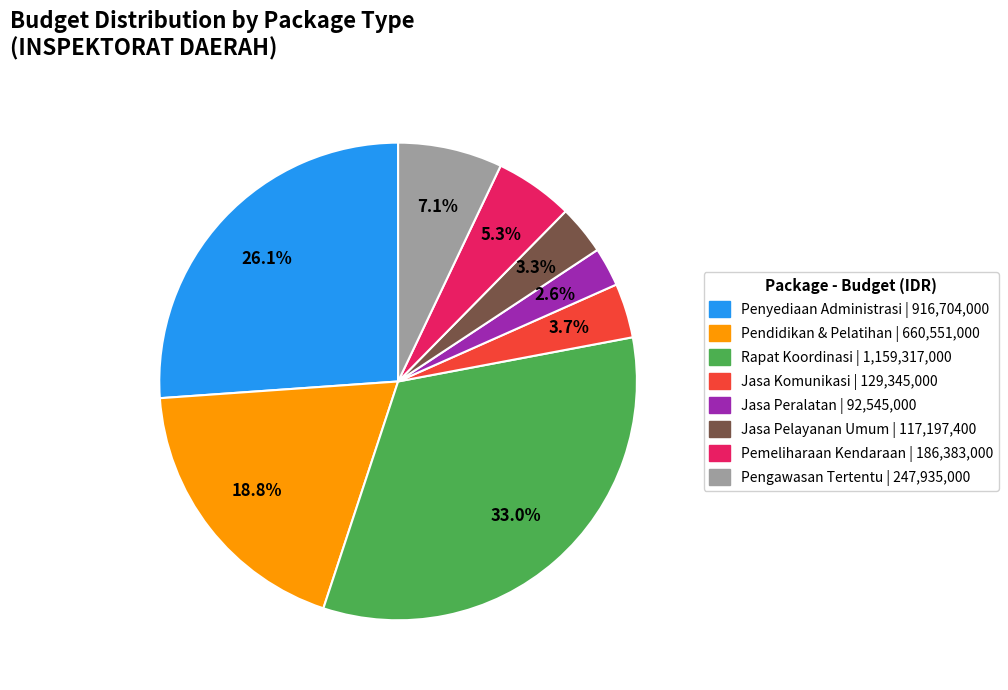

How many slices are in this pie chart?

8